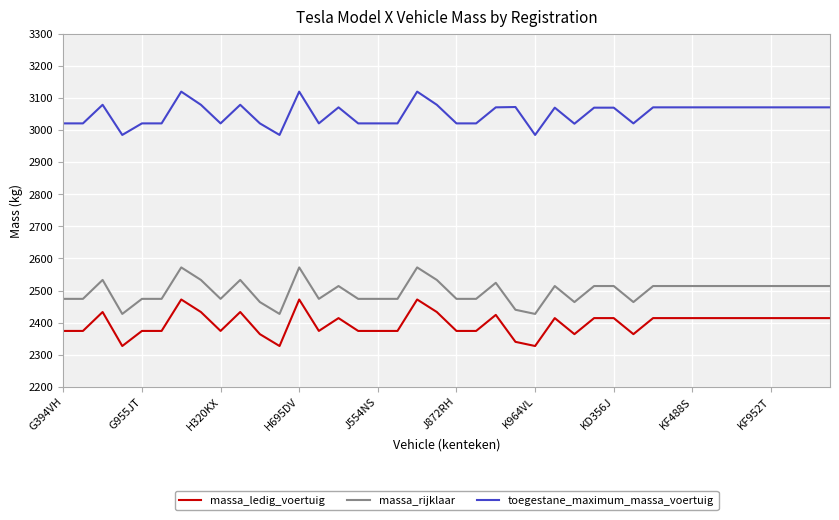

Rank the series by their average value, from highest to lowest.

toegestane_maximum_massa_voertuig, massa_rijklaar, massa_ledig_voertuig